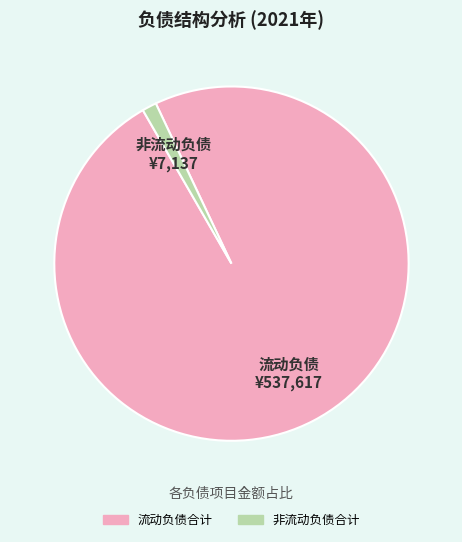

Is 非流动负债合计 the majority of the pie?

No